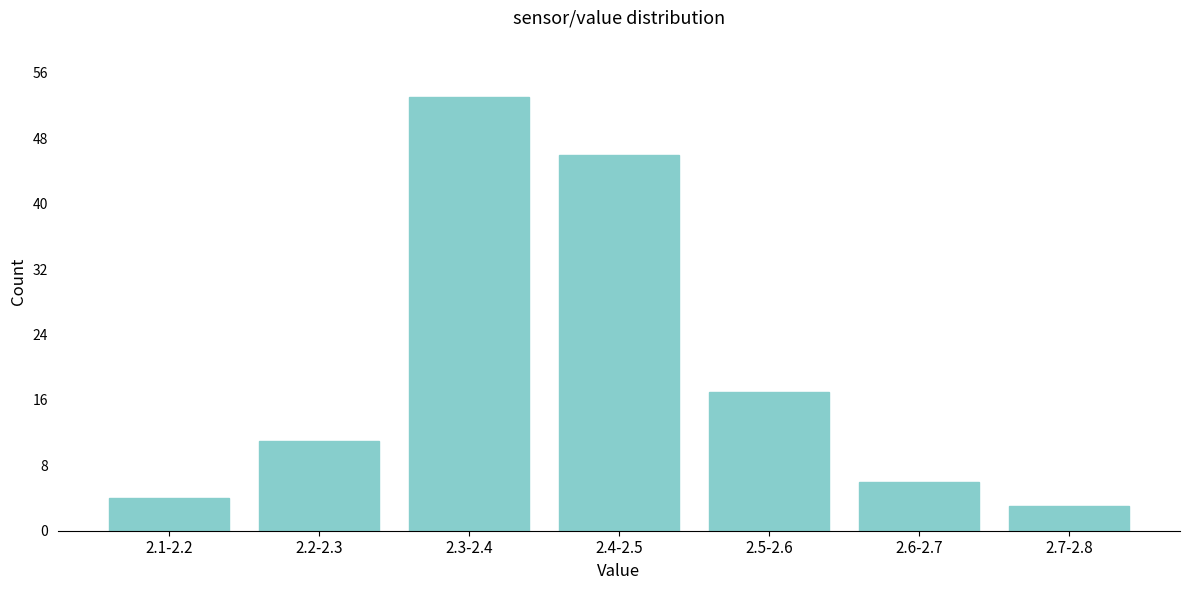

Reading left to right, what are all the values shown in this chart?

2.1-2.2=4	2.2-2.3=11	2.3-2.4=53	2.4-2.5=46	2.5-2.6=17	2.6-2.7=6	2.7-2.8=3